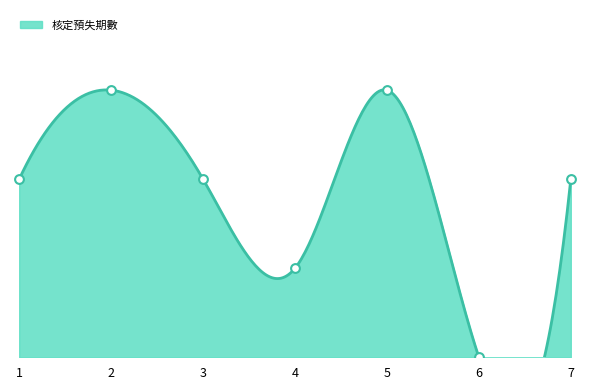

What is the change in value from 3 to 5?

+1